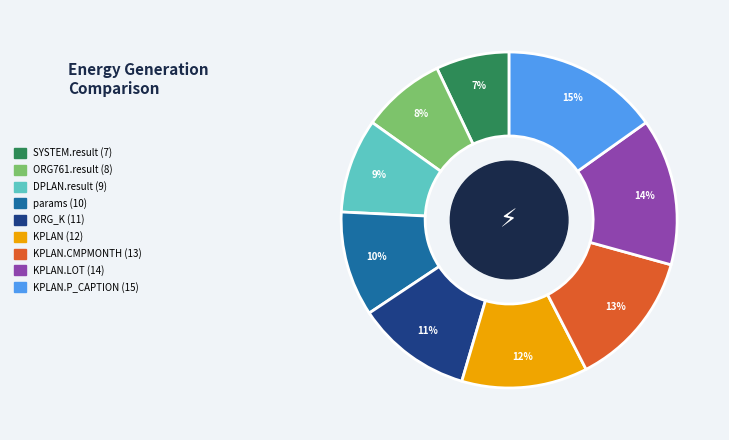

Is there any slice that represents more than half of the pie?

No